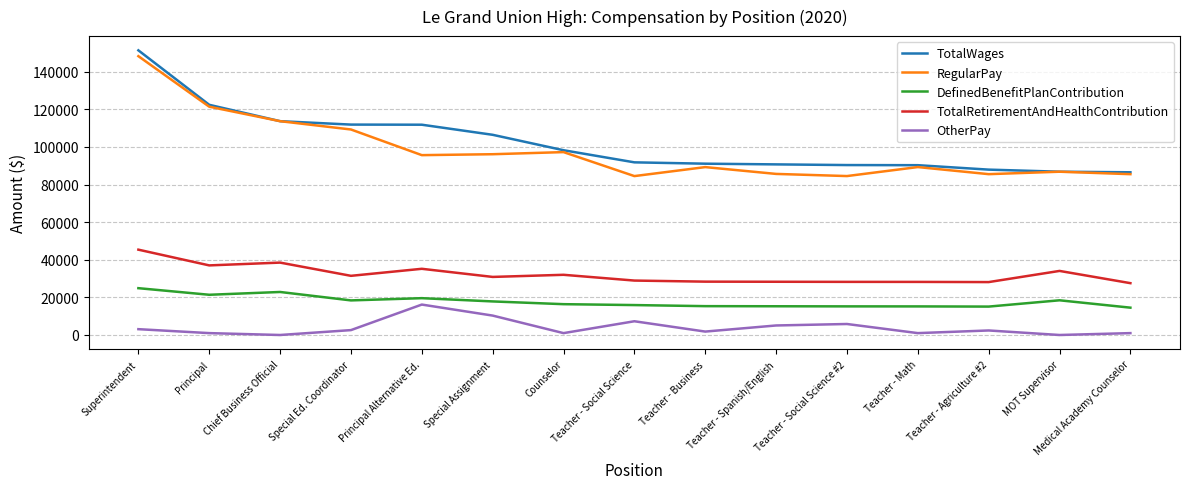

True or false: OtherPay and TotalRetirementAndHealthContribution cross at least once.

False